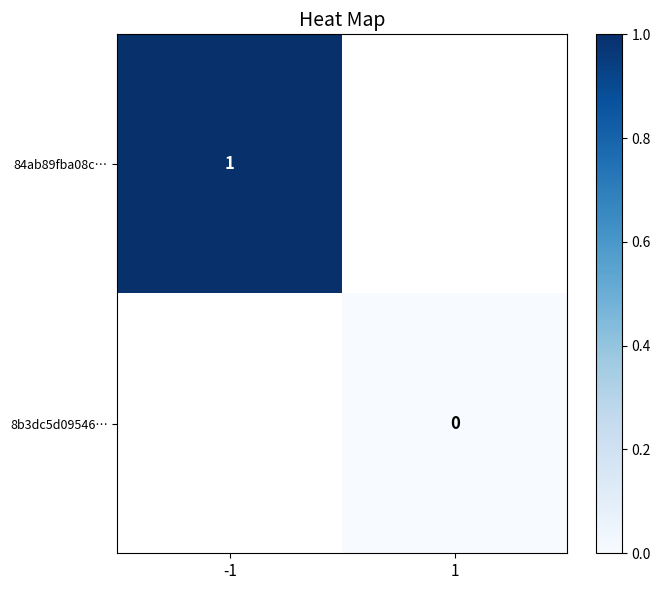

Which series has the widest spread of values?

84ab89fba08c…